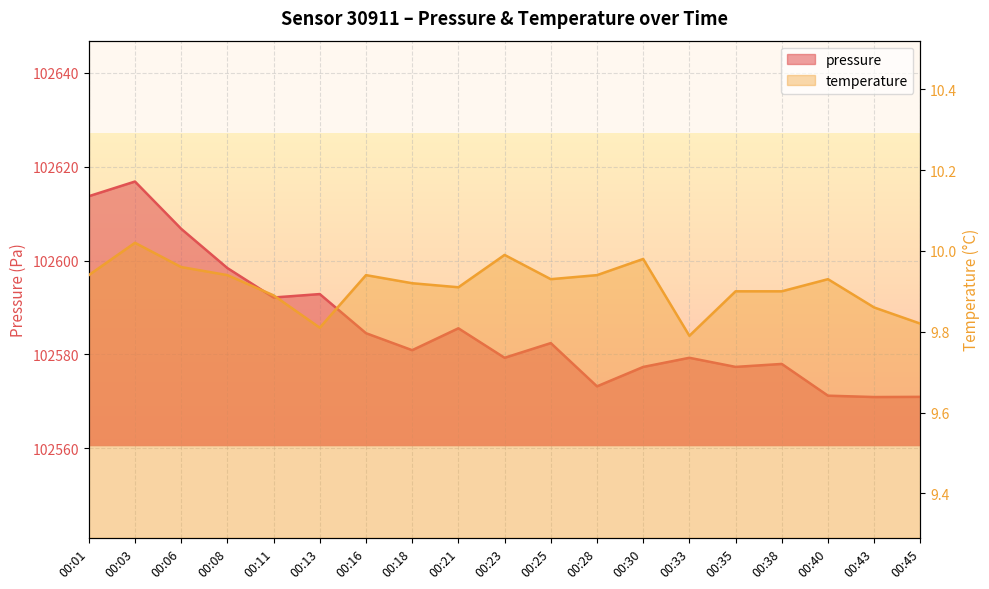

What is the value of the pressure point at the 6th from the left?

102592.9